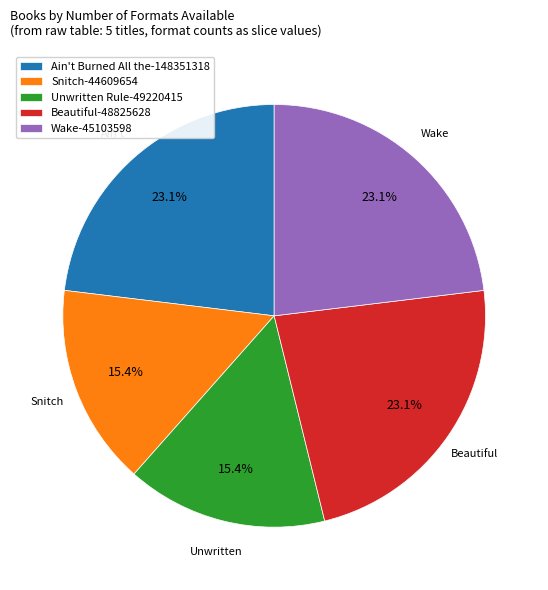

How many segments does this pie chart have?

5